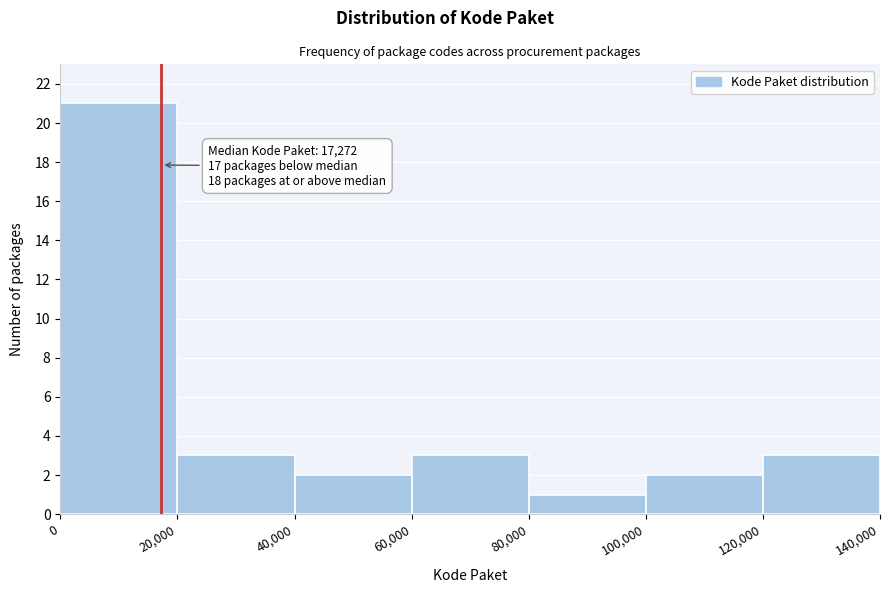

Which range on the x-axis has the tallest bar?

0 to 20,000